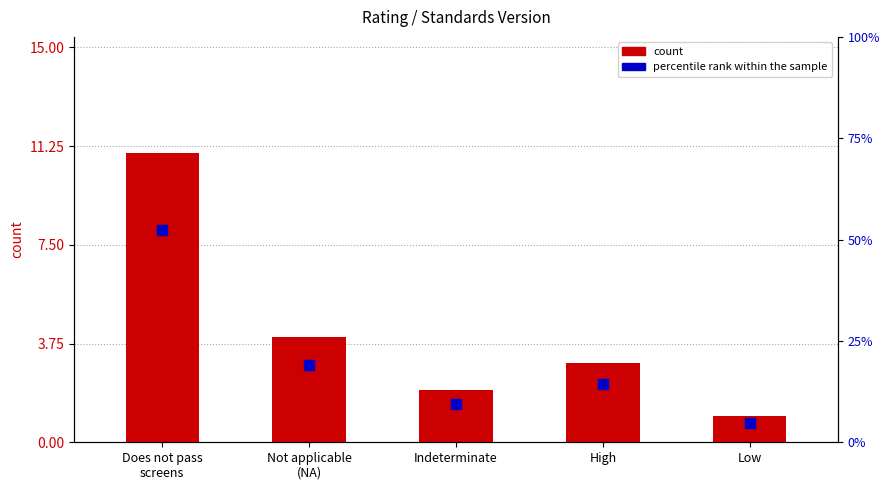

Which series contains the highest Y value?

percentile rank within the sample